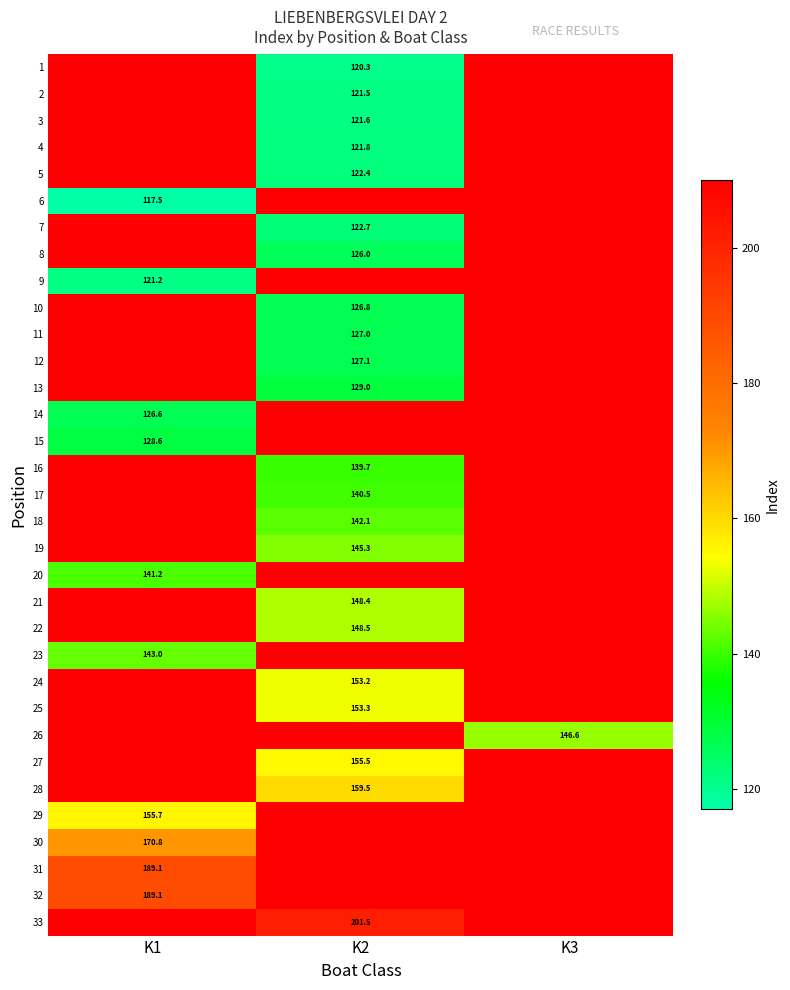

Rank the series by their average value, from lowest to highest.

1, 2, 3, 4, 5, 6, 7, 8, 9, 10, 11, 12, 13, 14, 15, 16, 17, 18, 19, 20, 21, 22, 23, 24, 25, 26, 27, 28, 29, 30, 31, 32, 33